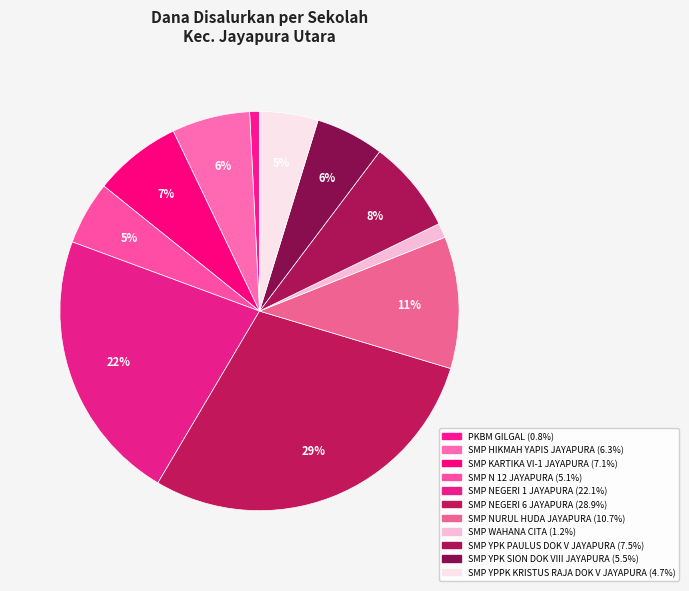

To the nearest percent, what percentage of the pie is SMP YPPK KRISTUS RAJA DOK V JAYAPURA?

5%